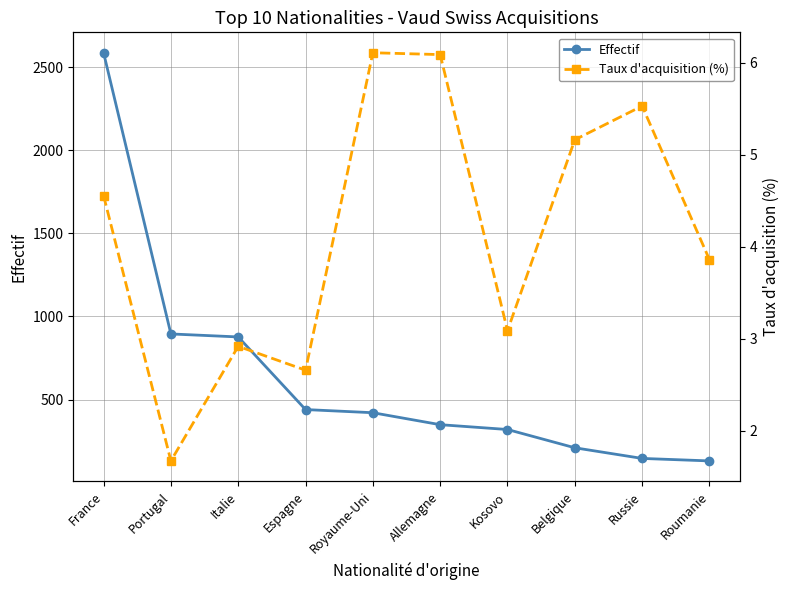

At which category does Taux d'acquisition (%) reach its first local peak?

Italie